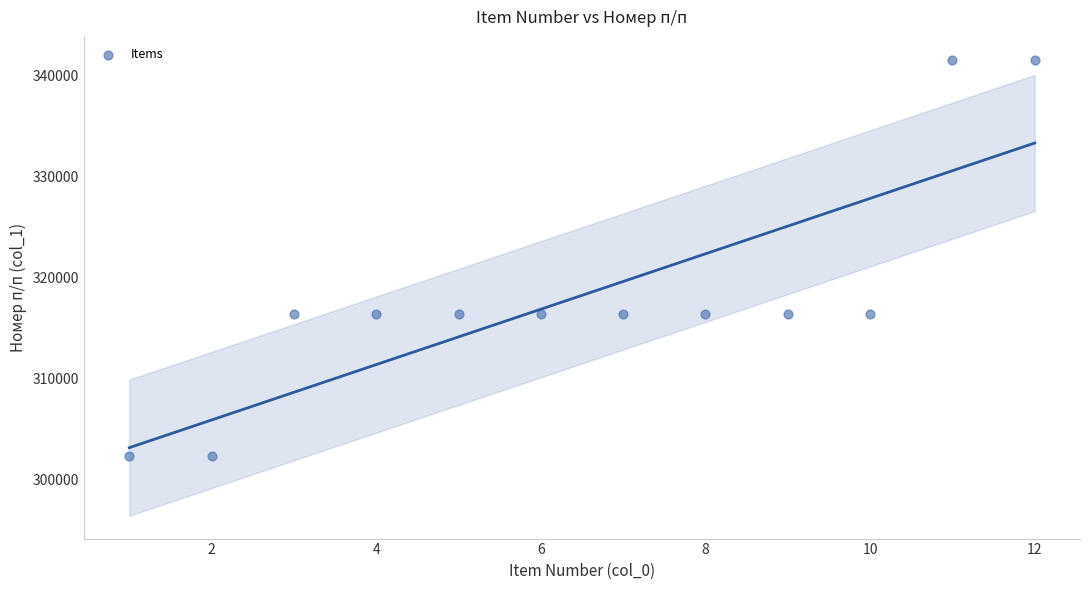

What is the average Y value?

318256